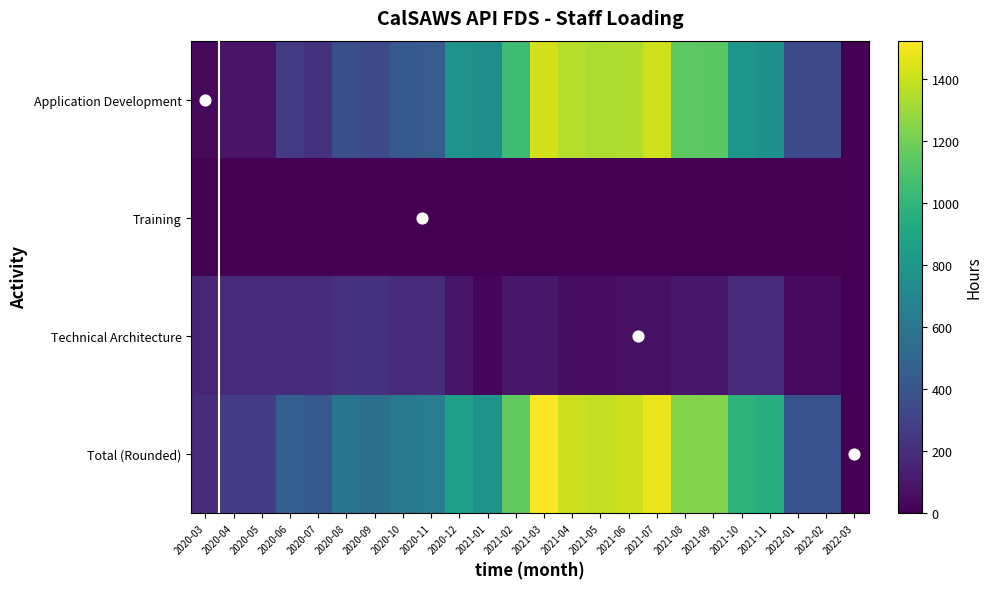

How many positive values does the Application Development series have?

23